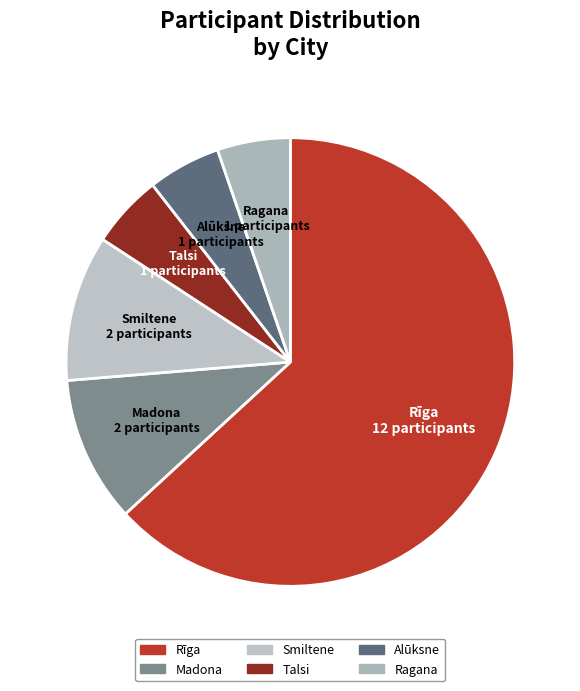

The Ragana slice represents 1% of the pie. True or false?

False